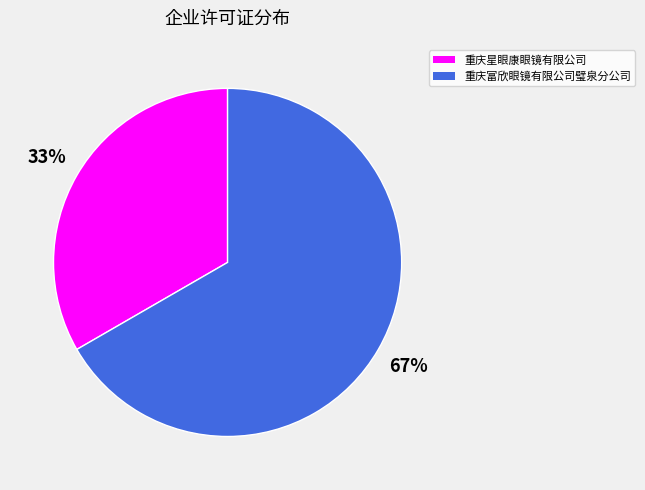

Which slice represents more than half of the pie?

重庆富欣眼镜有限公司璧泉分公司